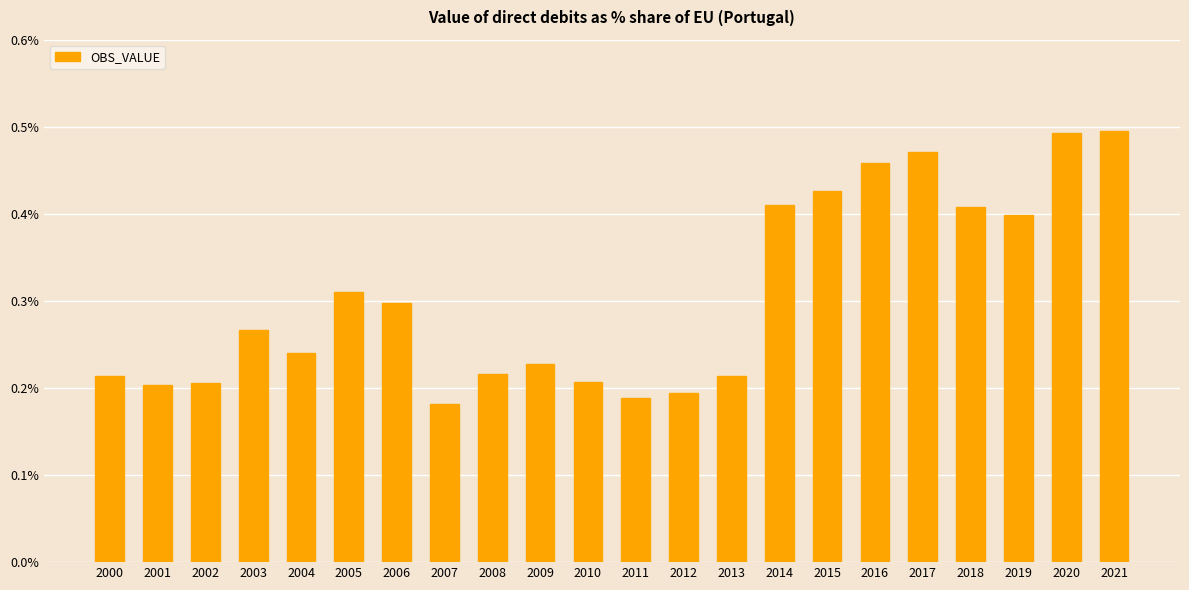

Are the bars grouped side by side (vs. stacked)?

No